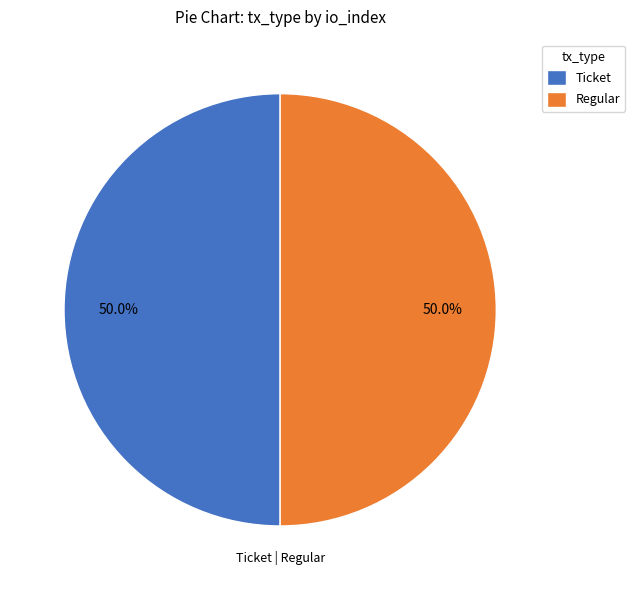

What is the ratio of the value at Regular to the value at Ticket?

1.0